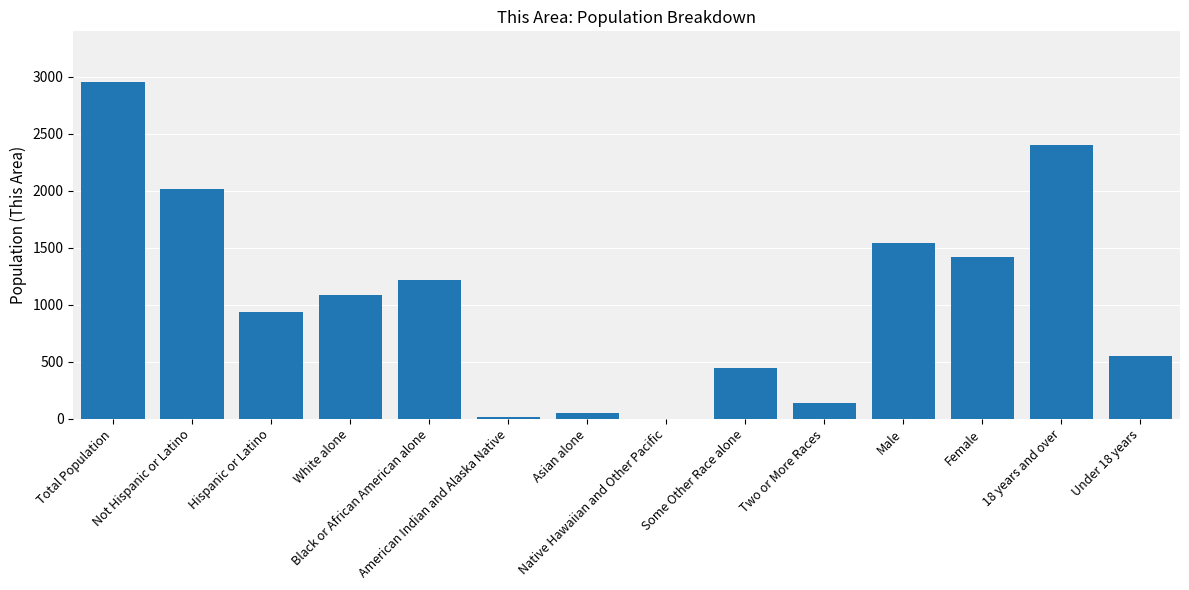

Is it true that the value at Two or More Races is 142?

True